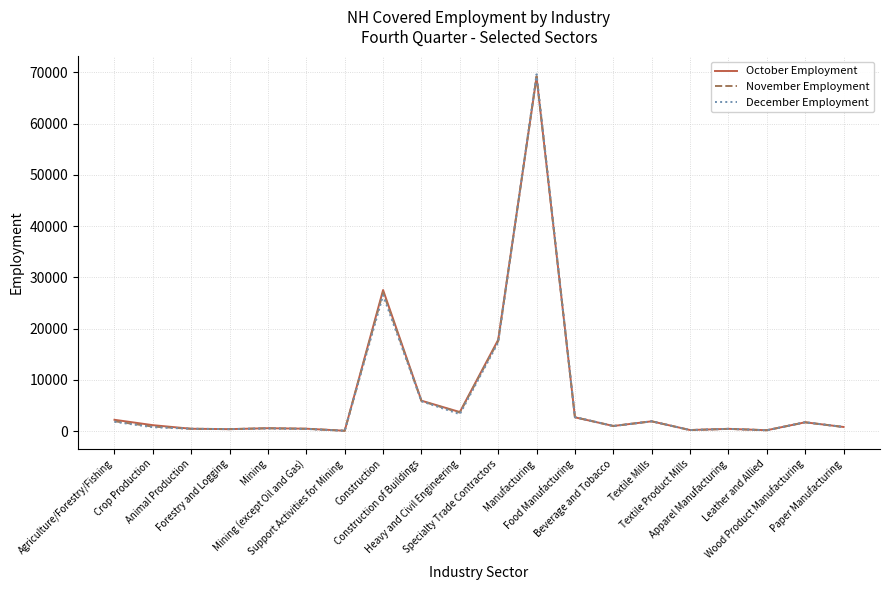

Does the chart have visible grid lines?

Yes